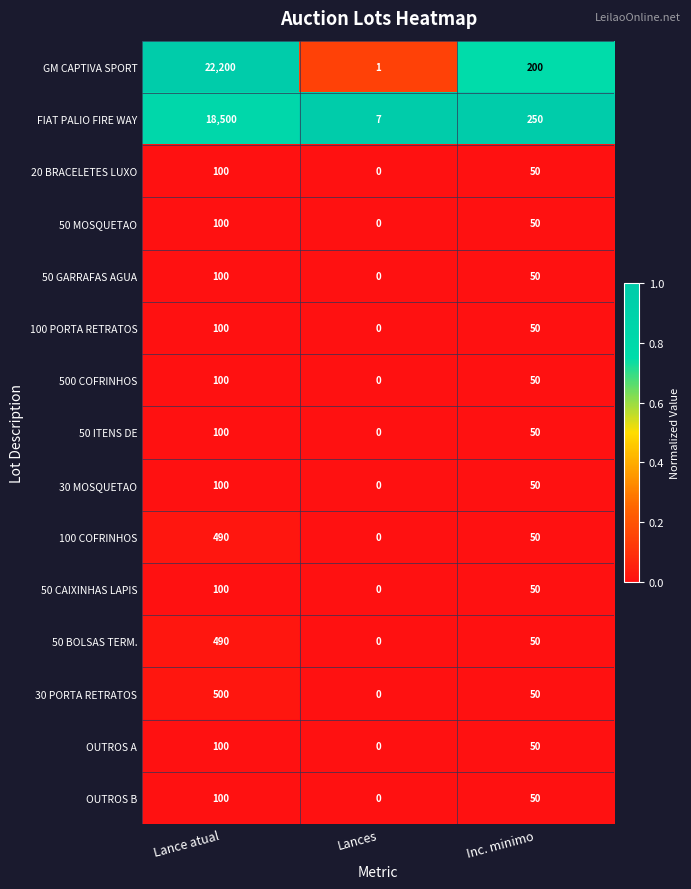

What is the spread (max minus min) of values at Inc. minimo?

200